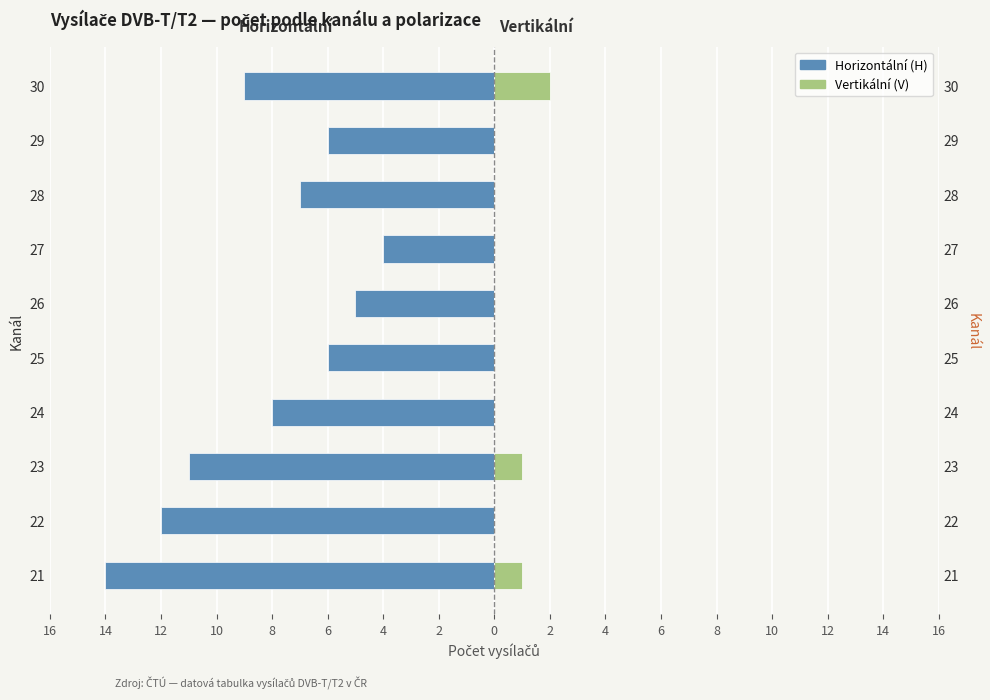

Count the Vertikální (V) values in the range 0 to 1.

9